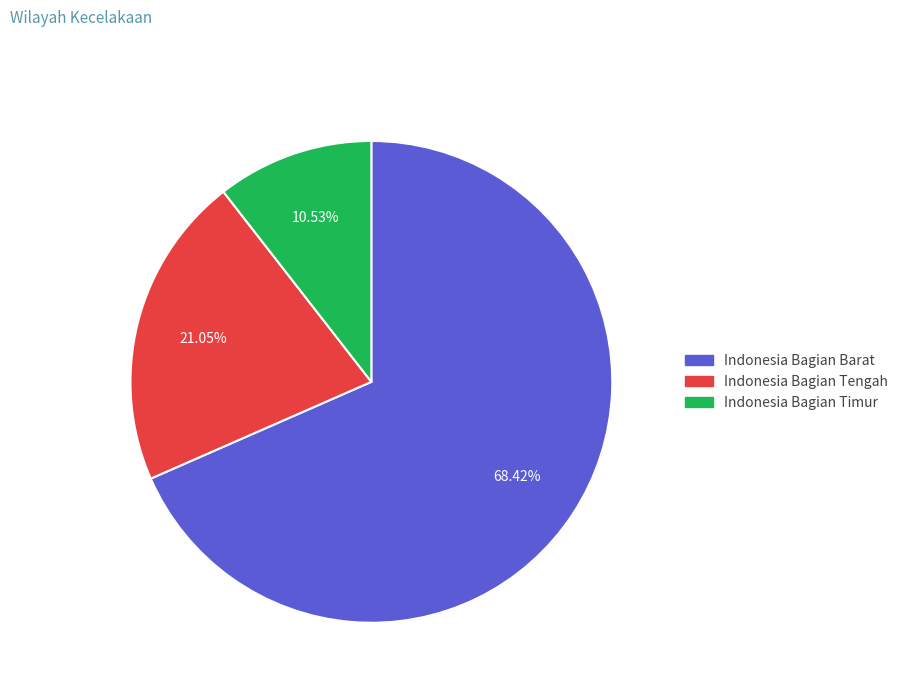

Is the sum of Indonesia Bagian Timur and Indonesia Bagian Barat greater than half?

Yes